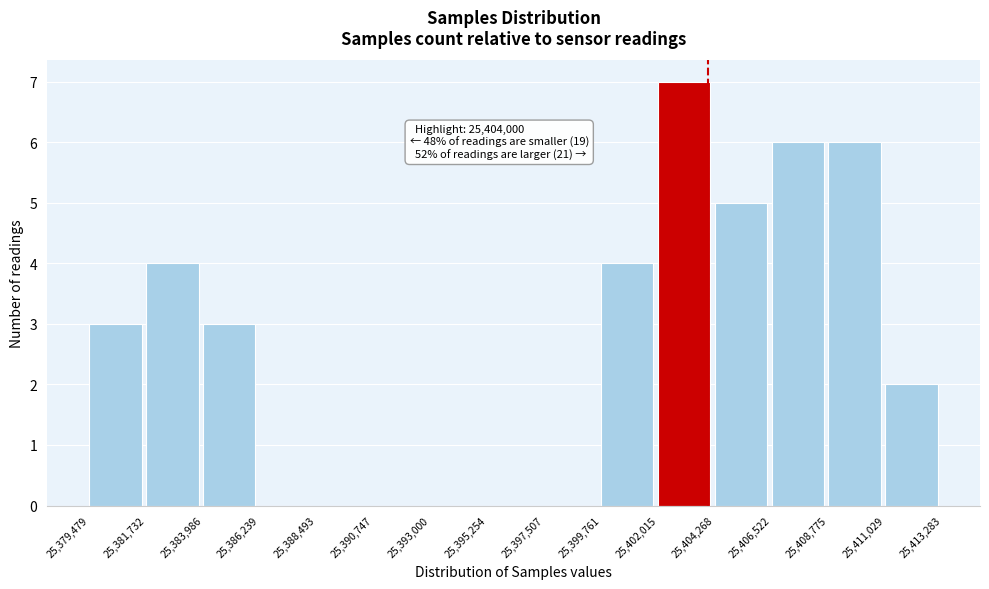

Over which range of the x-axis is the bar tallest?

25,402,015 to 25,404,268